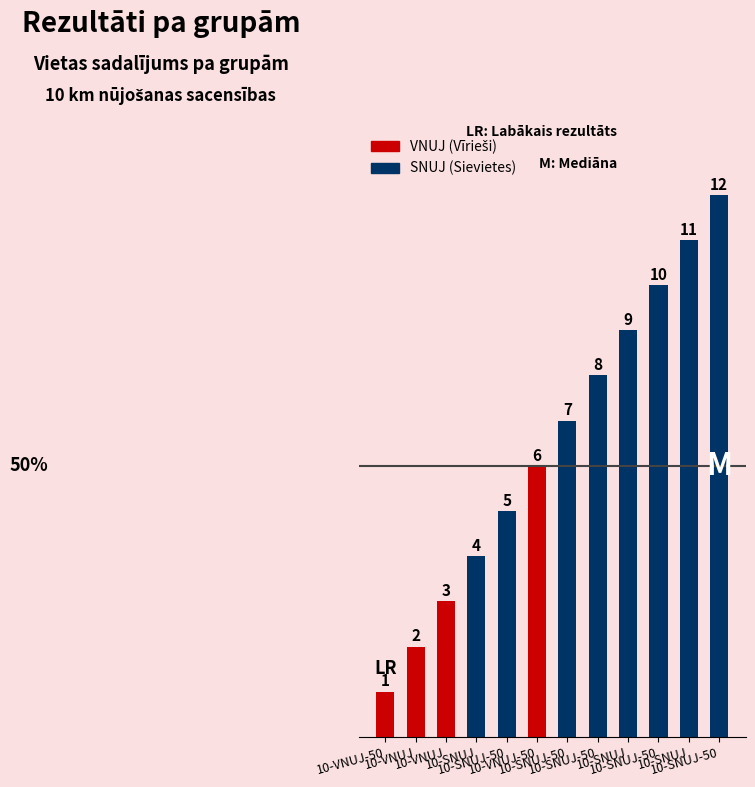

Which label corresponds to the largest value in the chart?

10-SNUJ-50